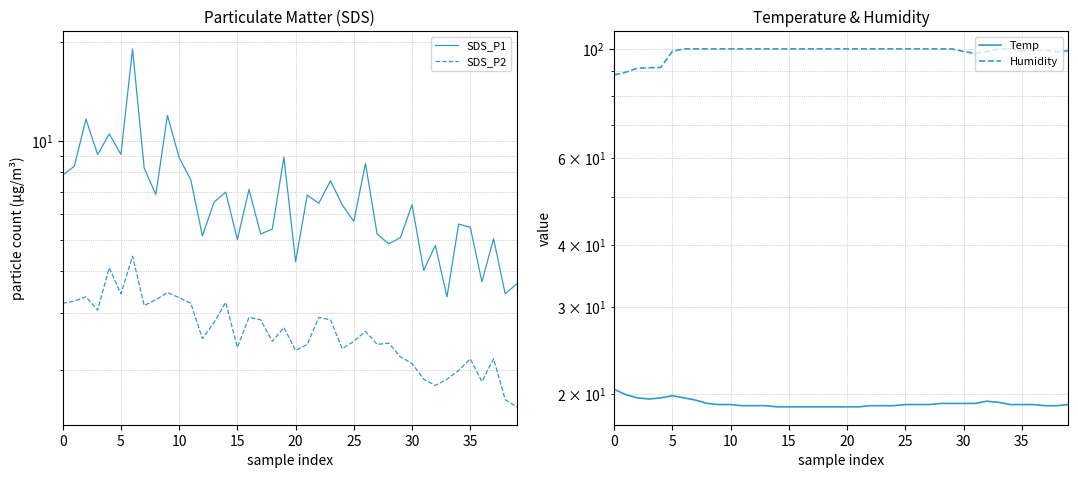

The value of Temp at 33 is 19.2. True or false?

True